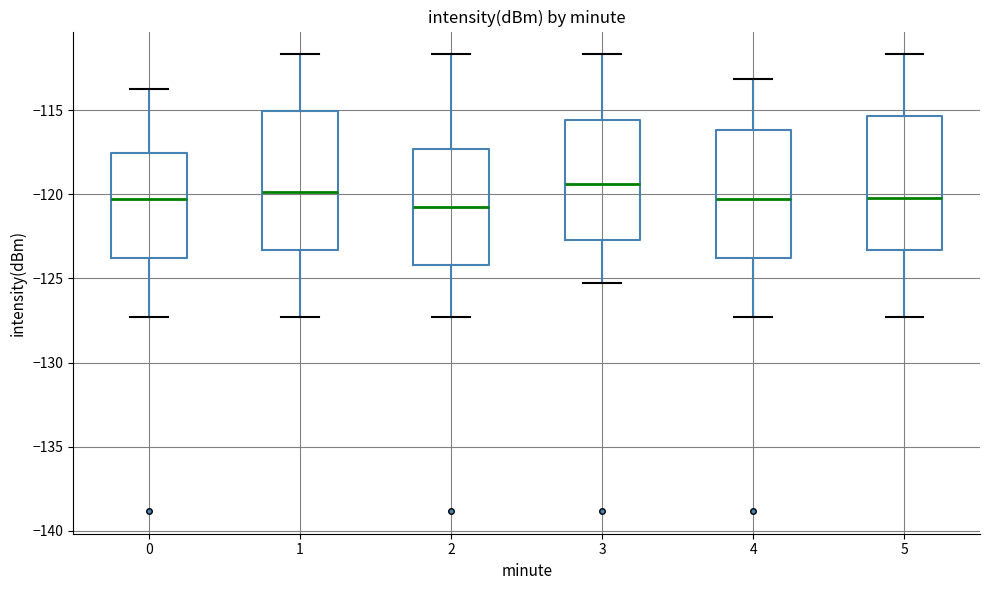

Where is the upper edge of the box at x = 3 on the y-axis? The values are not printed on the chart, so give them approximately, as read against the axis.

-115.5